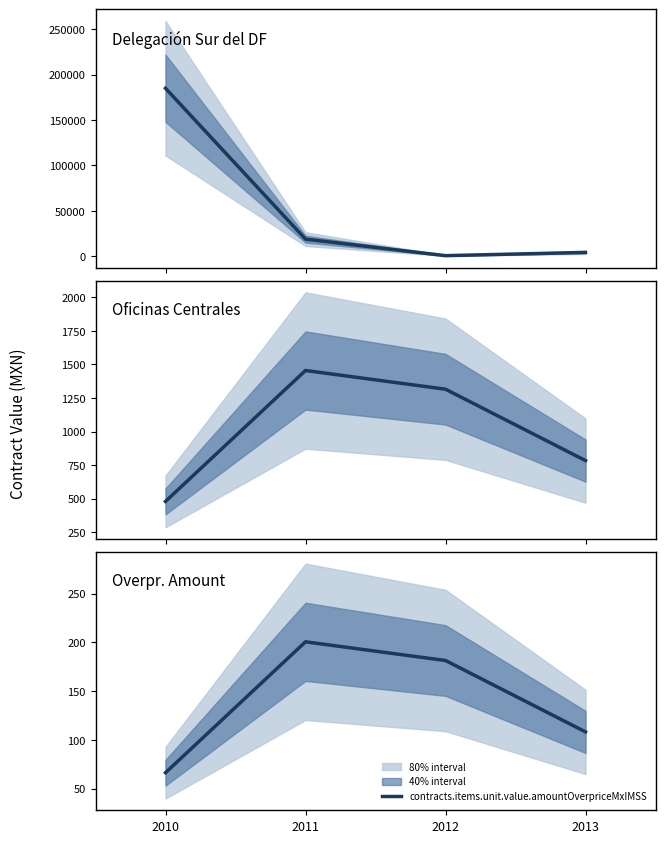

True or false: contracts.items.valueMxIMSS has a value of 1315.4 at 2012.

True